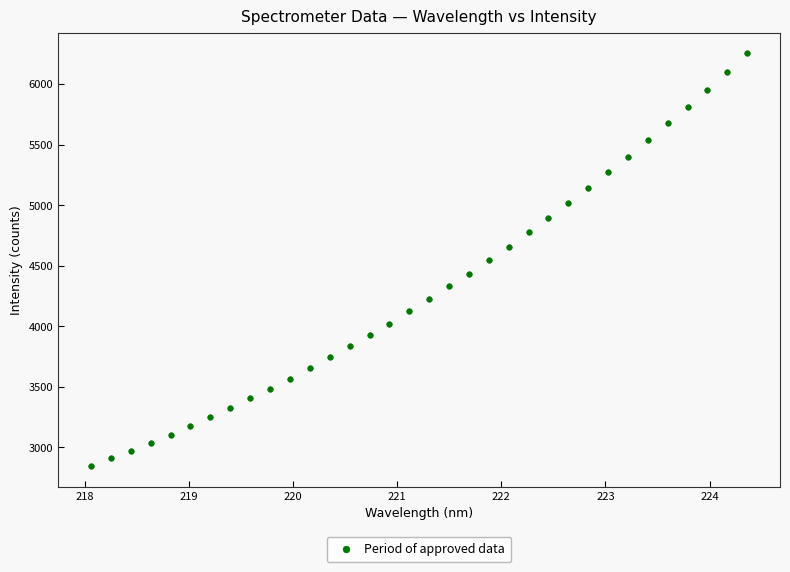

What is the range of X values (max minus min)?

6.3